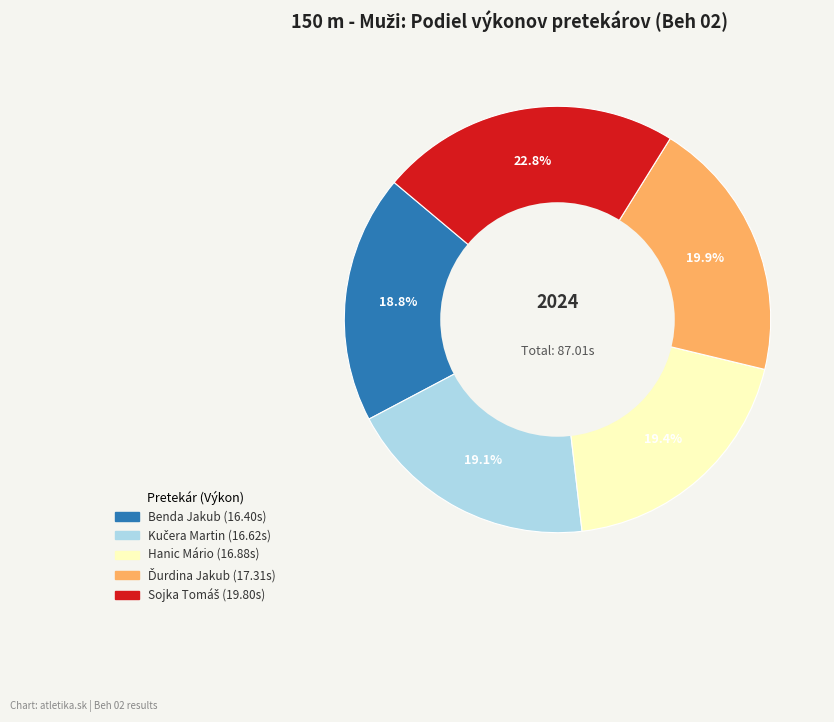

The Benda Jakub slice represents 6% of the pie. True or false?

False